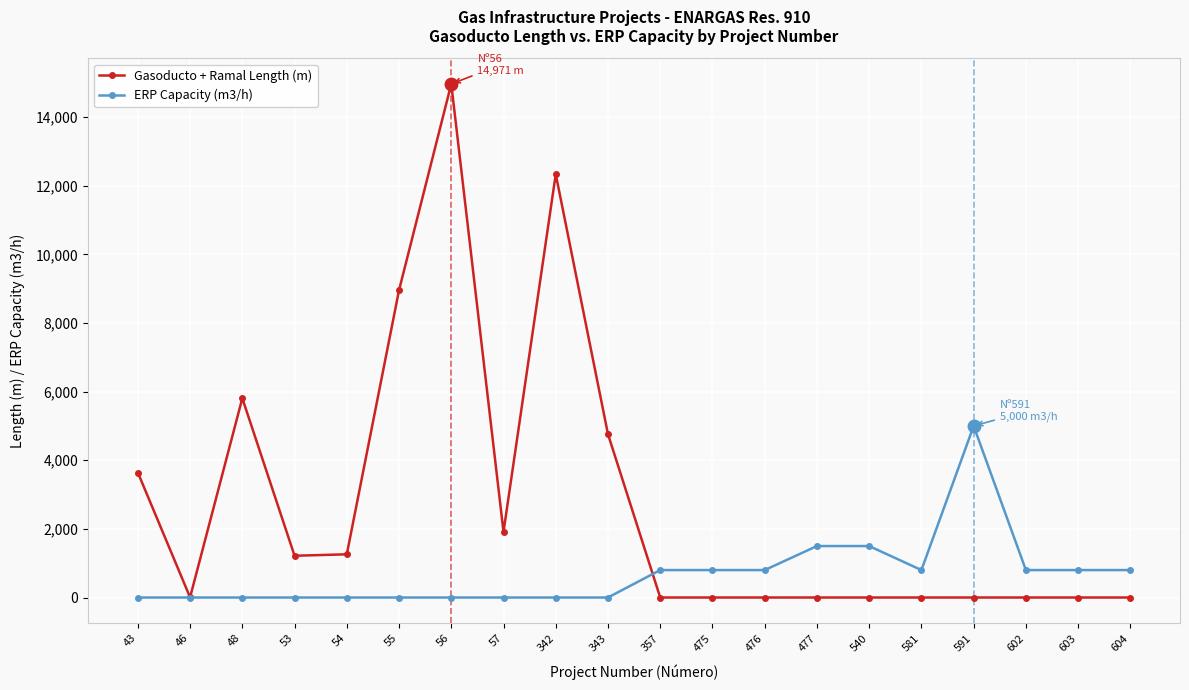

What is the maximum value for Gasoducto + Ramal Length (m)?

14970.7